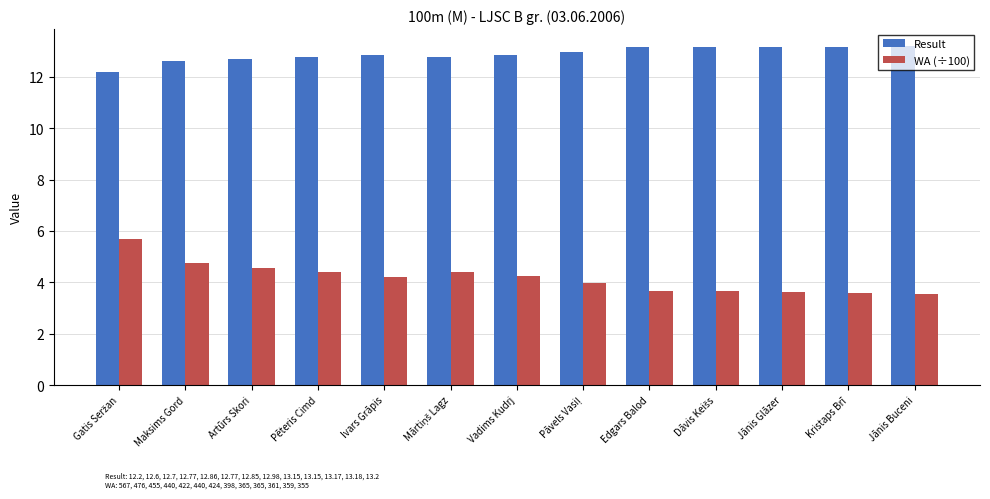

Which series has the widest spread of values?

WA (÷100)